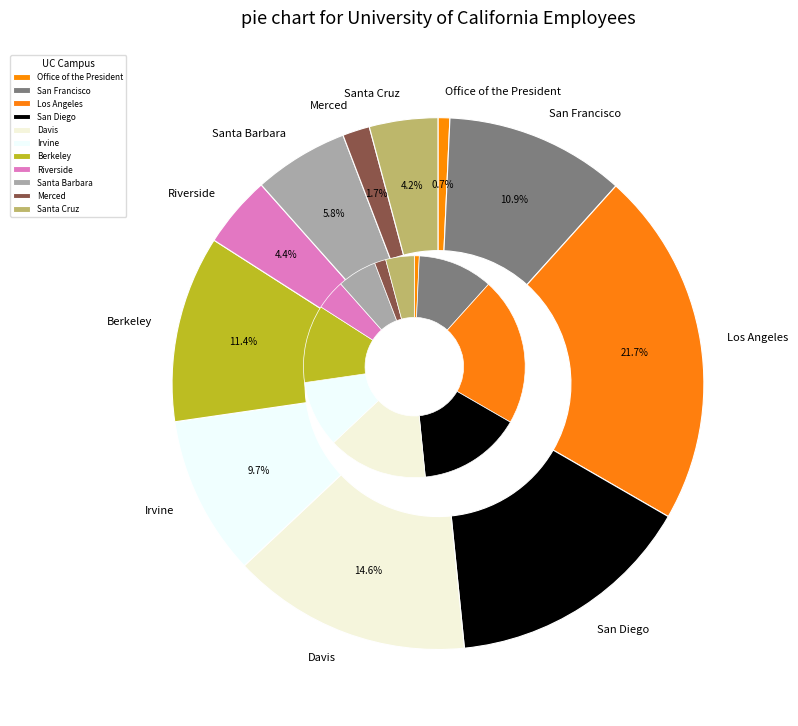

What is the smallest slice in the pie chart?

Office of the President